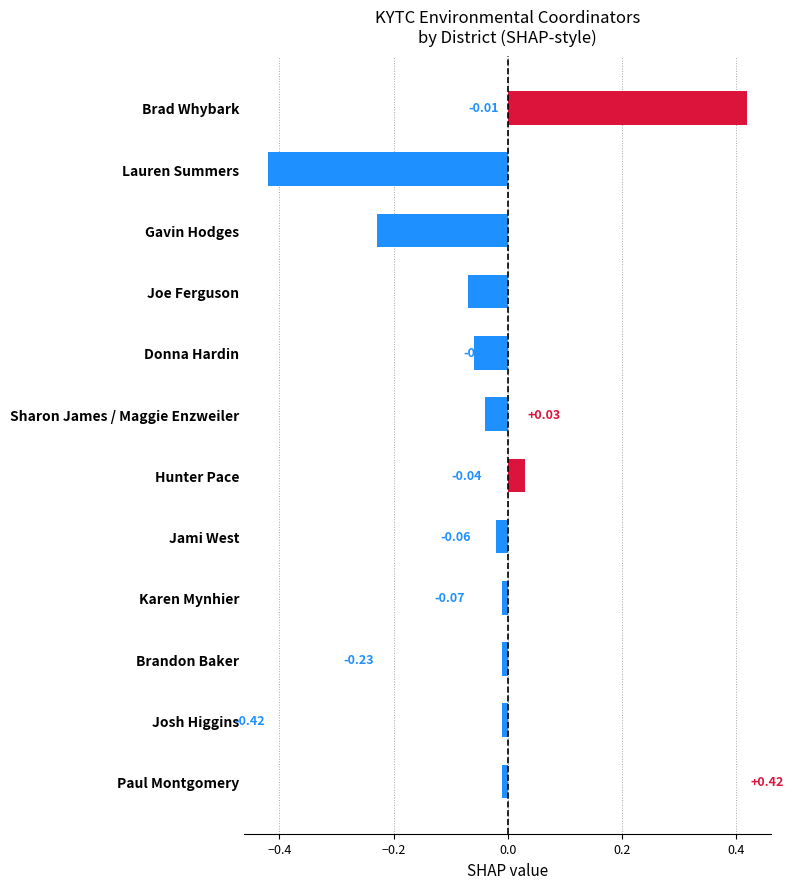

What is the change in value from Brandon Baker to Brad Whybark?

+0.4